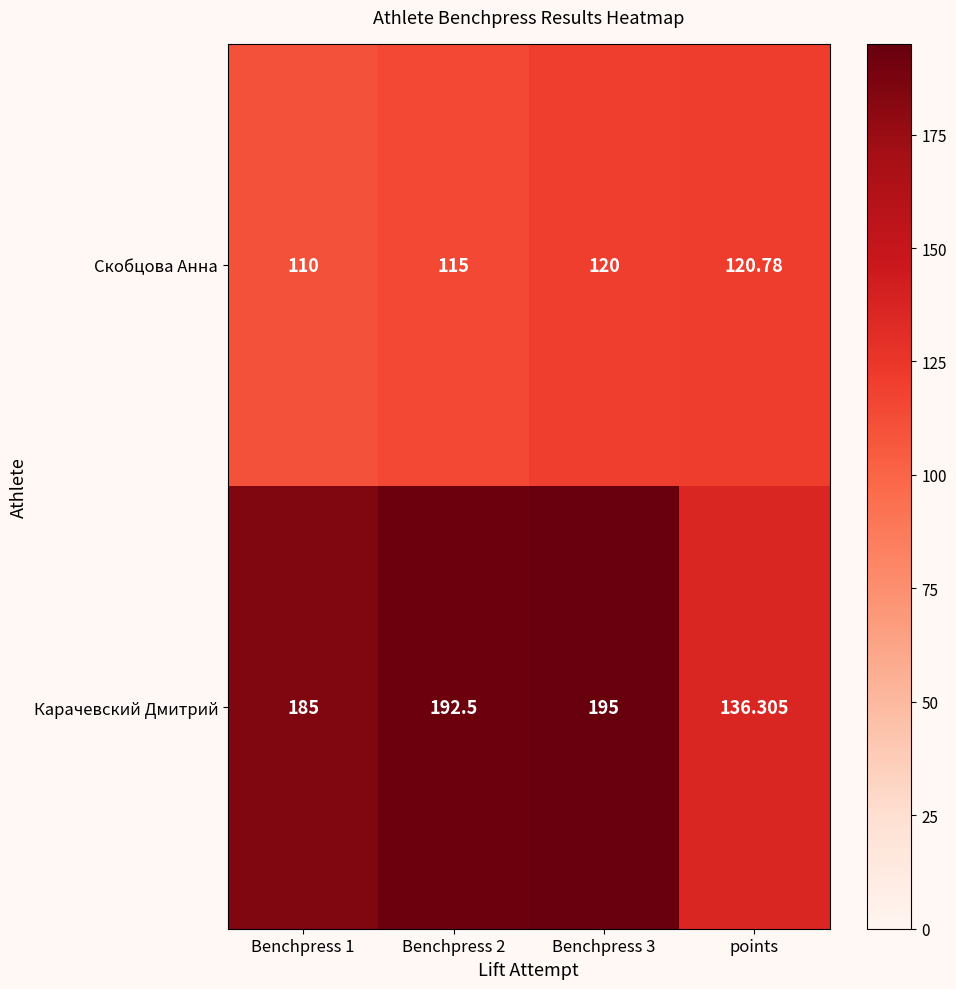

Which series changed the most between Benchpress 1 and points?

Карачевский Дмитрий